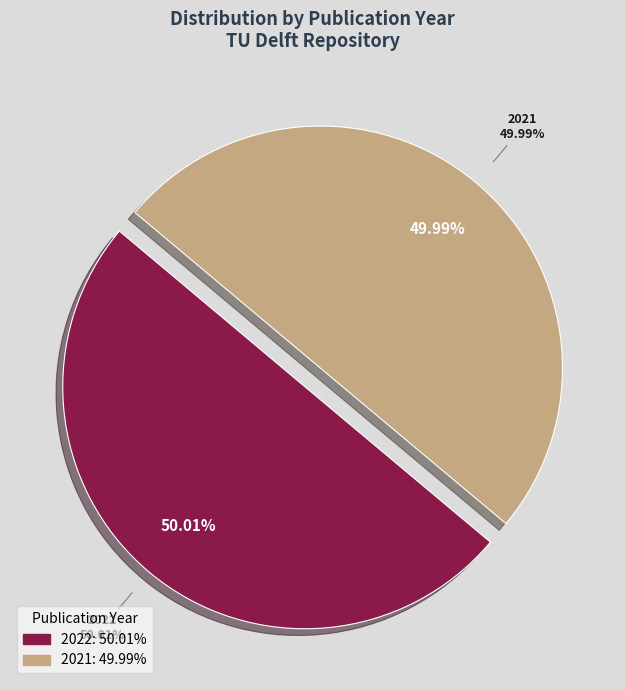

Count the number of slices in the pie.

2